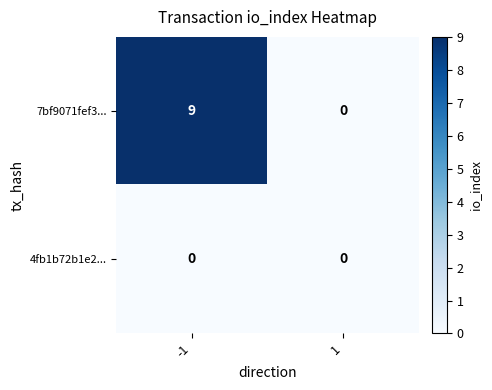

What is the maximum value shown in the chart?

9